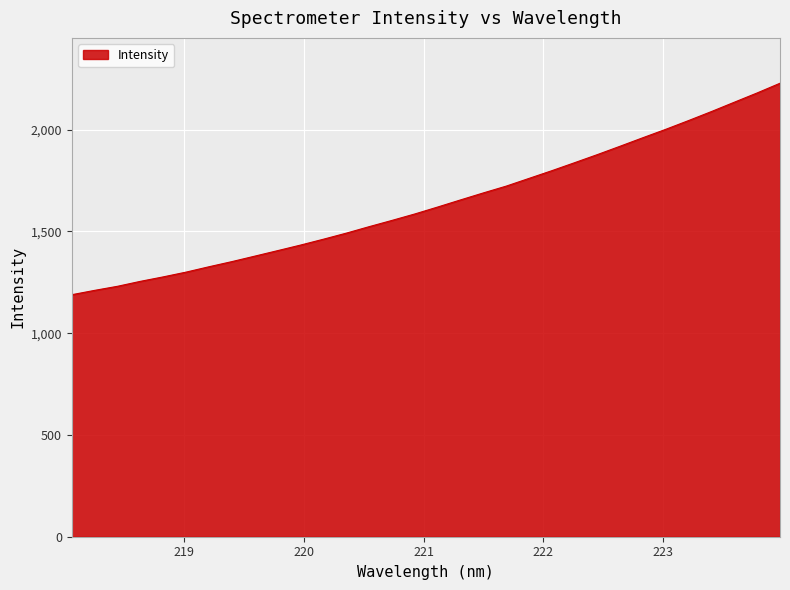

What is the greatest value displayed?

2227.6